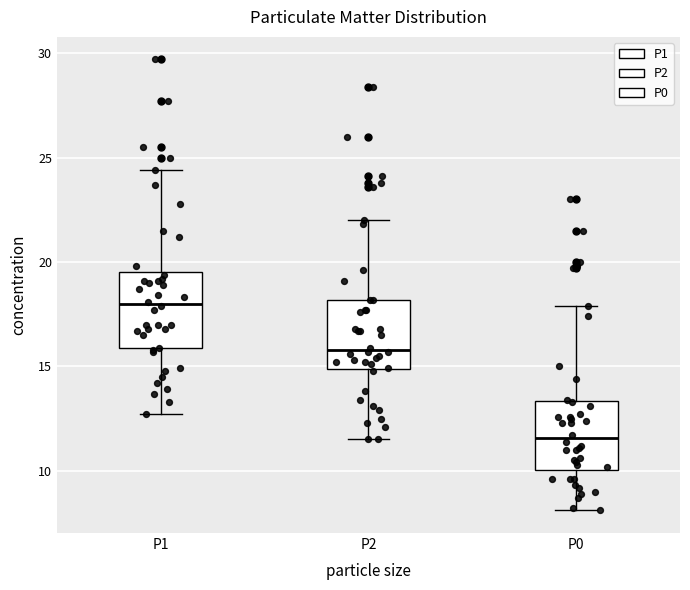

Which box has the lowest median line?

P0